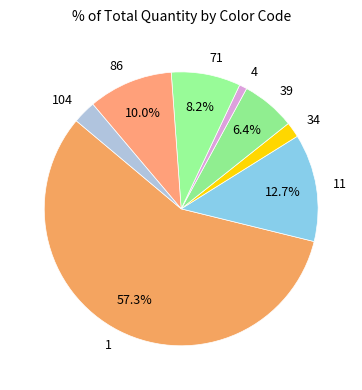

To the nearest percent, what portion does 1 represent?

57%